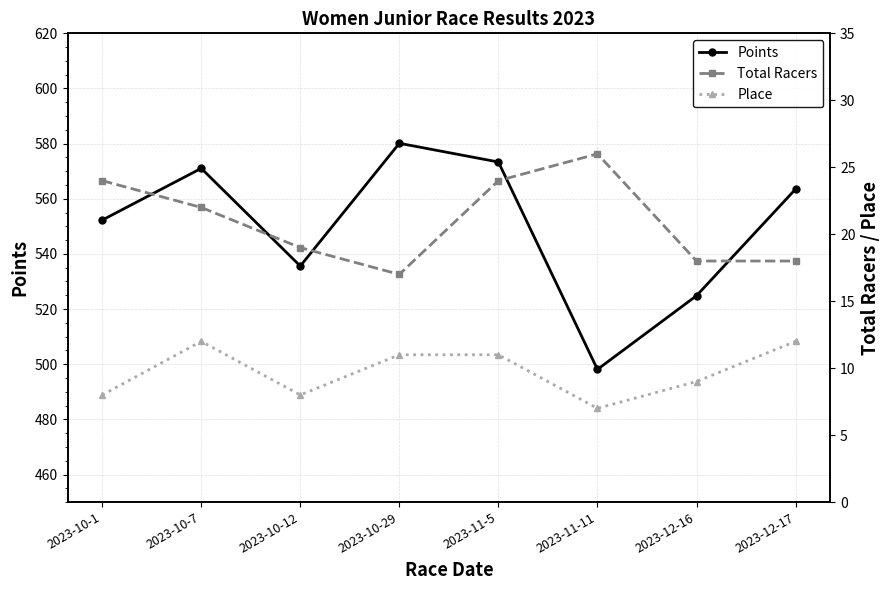

Which has a higher value, 2023-10-12 or 2023-11-5?

2023-11-5